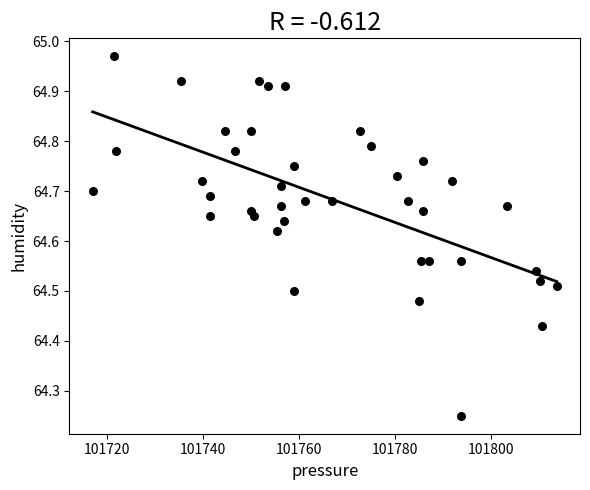

What is the range of Y values (max minus min)?

0.7